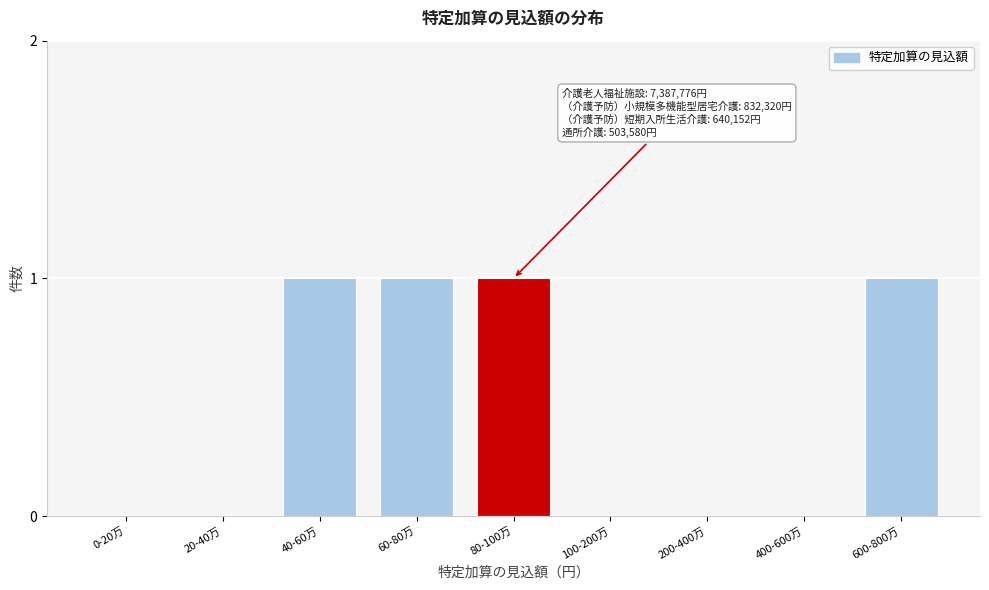

Reading left to right, list all the values displayed in this chart.

0-20万=0	20-40万=0	40-60万=1	60-80万=1	80-100万=1	100-200万=0	200-400万=0	400-600万=0	600-800万=1